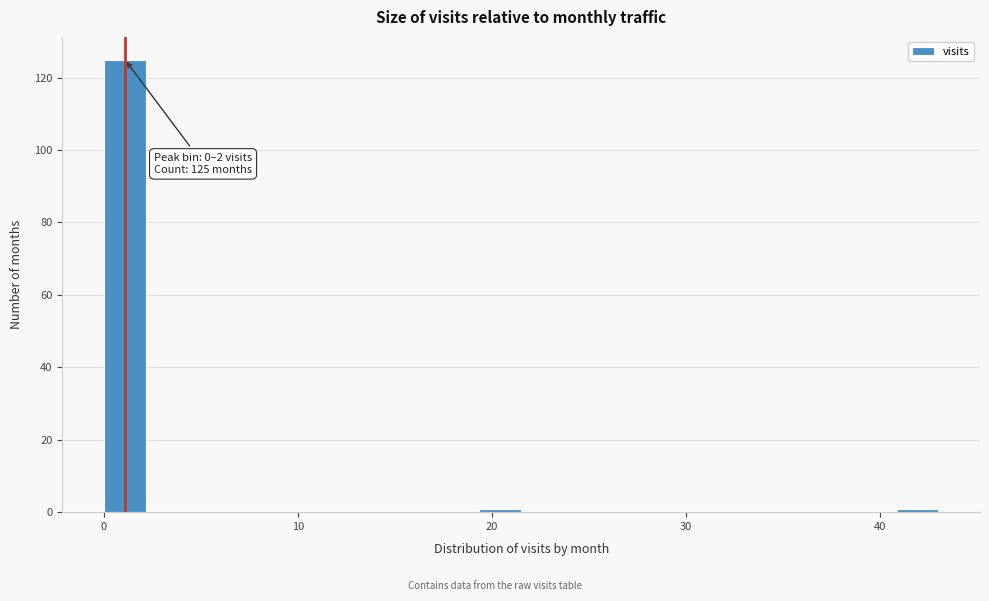

Around what value on the x-axis is the tallest bar? Give the approximate position of its centre, as read against the axis.

1